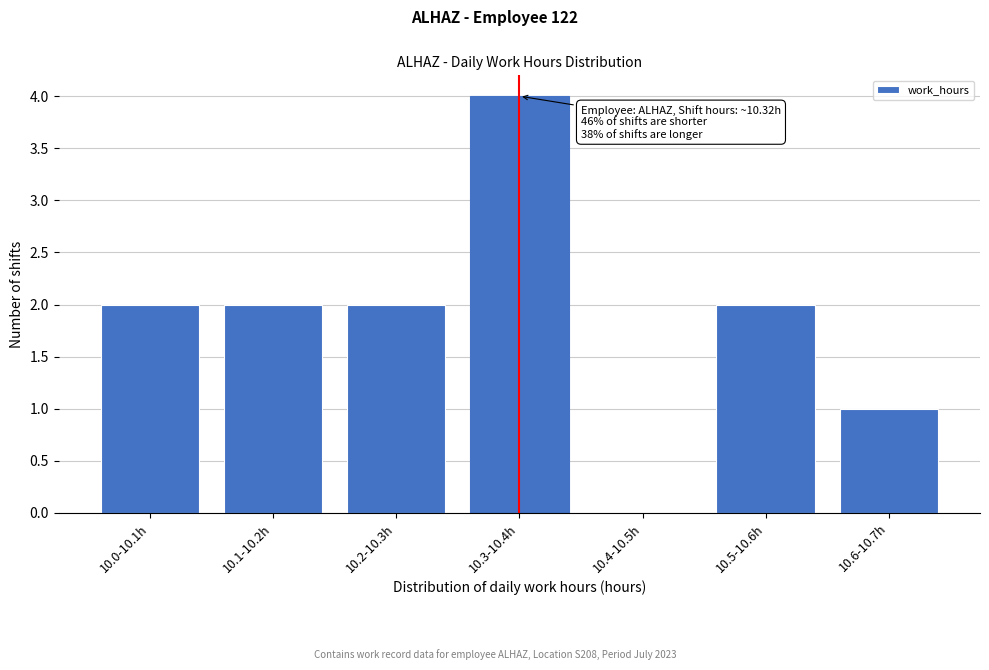

Reading left to right, extract all data points from this chart.

10.0-10.1h=2	10.1-10.2h=2	10.2-10.3h=2	10.3-10.4h=4	10.4-10.5h=0	10.5-10.6h=2	10.6-10.7h=1